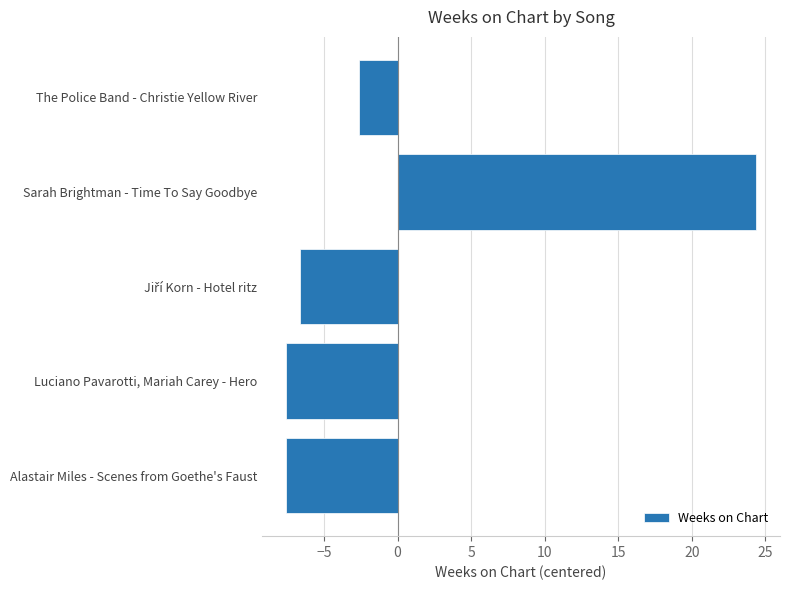

Reading bottom to top, transcribe all the data shown in this chart.

-7.6	-7.6	-6.6	24.4	-2.6